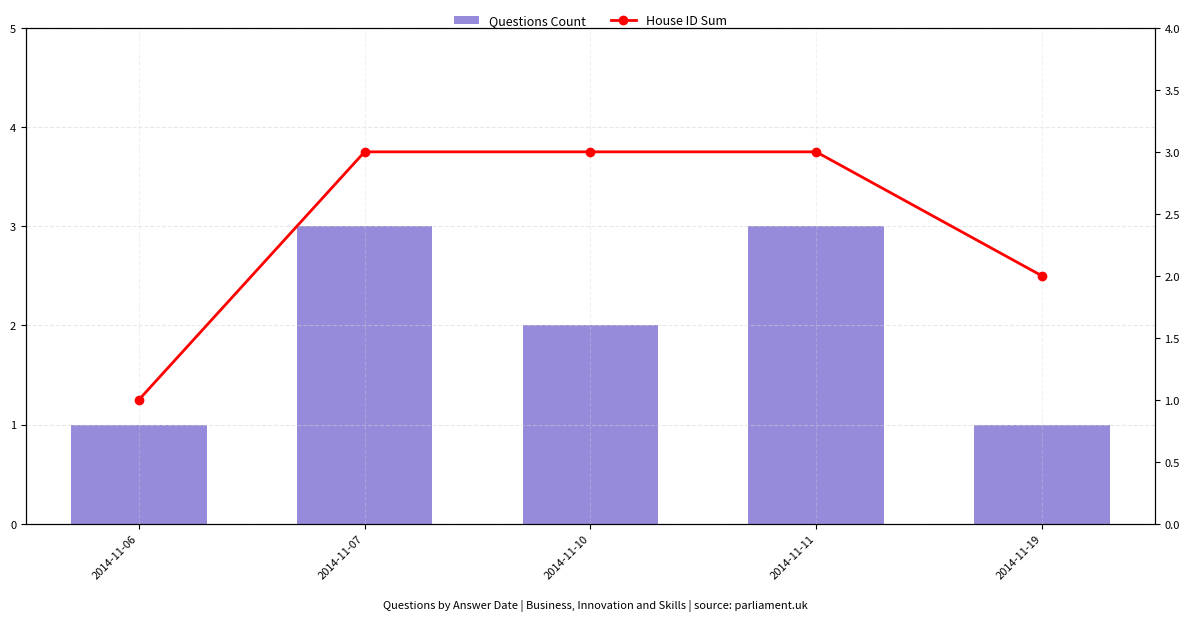

Which series has the largest total across all categories?

House ID Sum